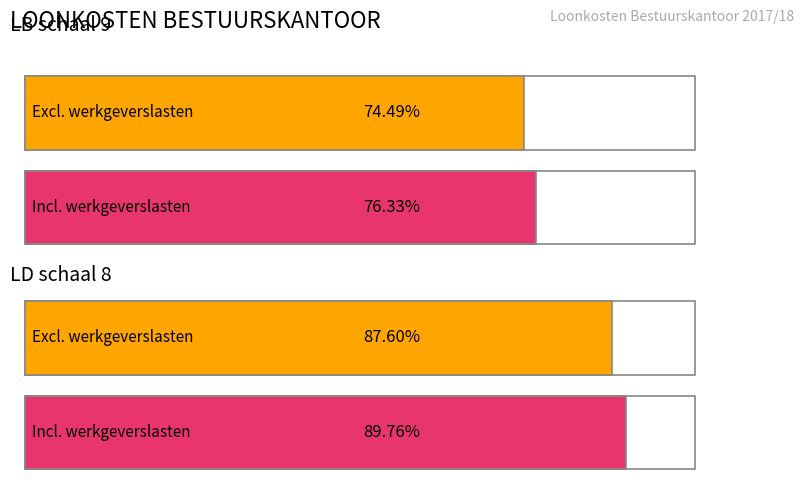

The value of excl. wg.ln at LD schaal 8 is 28575.4. True or false?

False